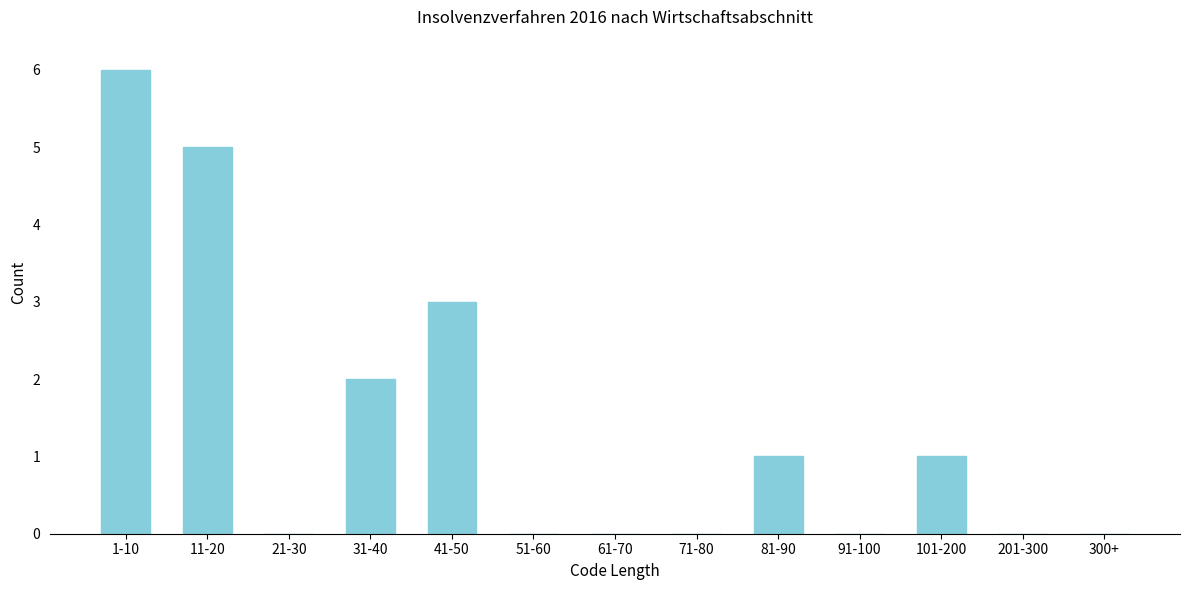

Reading left to right, what are all the values shown in this chart?

1-10=6	11-20=5	21-30=0	31-40=2	41-50=3	51-60=0	61-70=0	71-80=0	81-90=1	91-100=0	101-200=1	201-300=0	300+=0